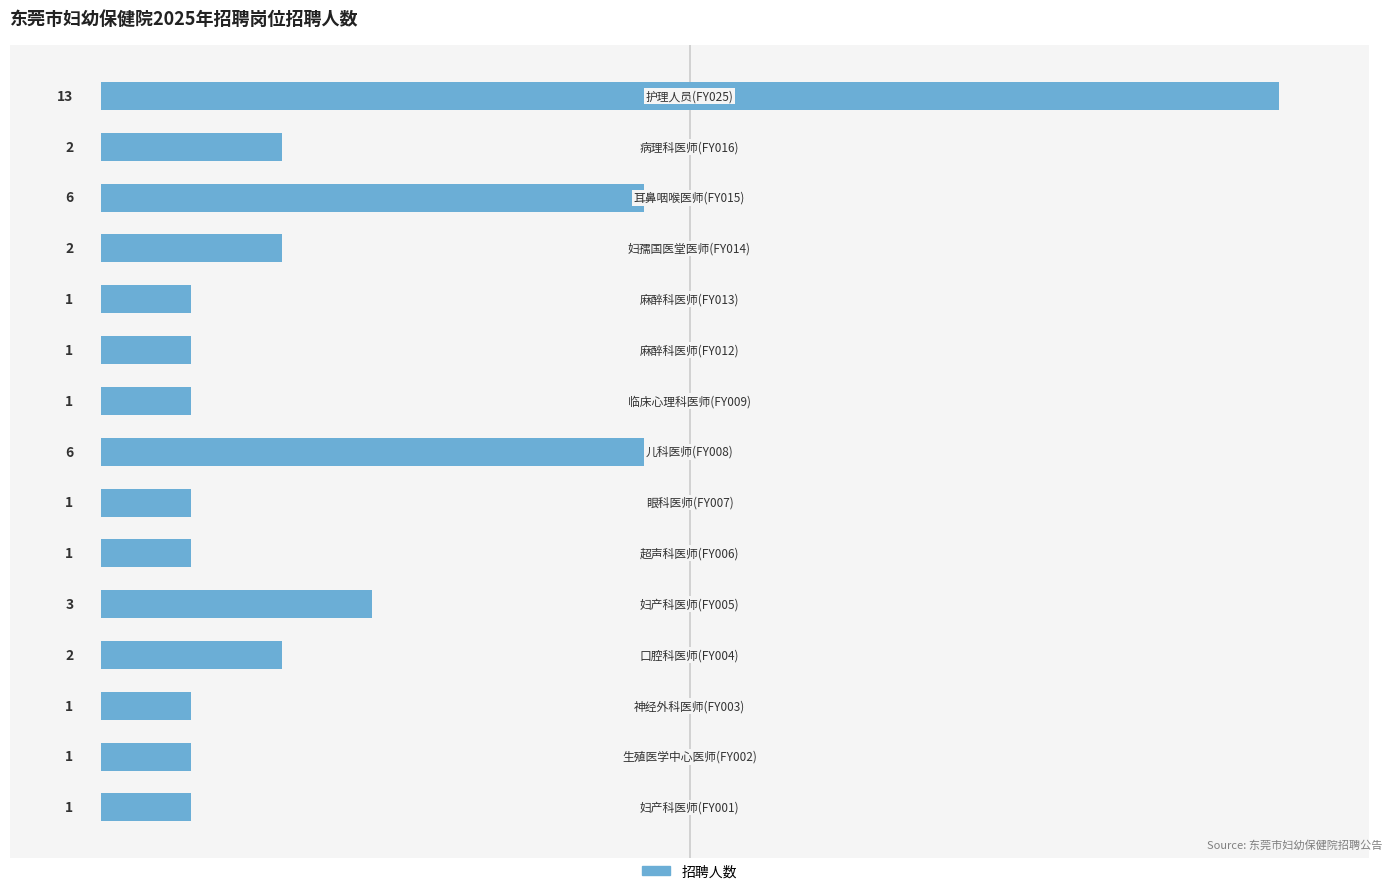

Reading bottom to top, what are all the values shown in this chart?

1	1	1	2	3	1	1	6	1	1	1	2	6	2	13